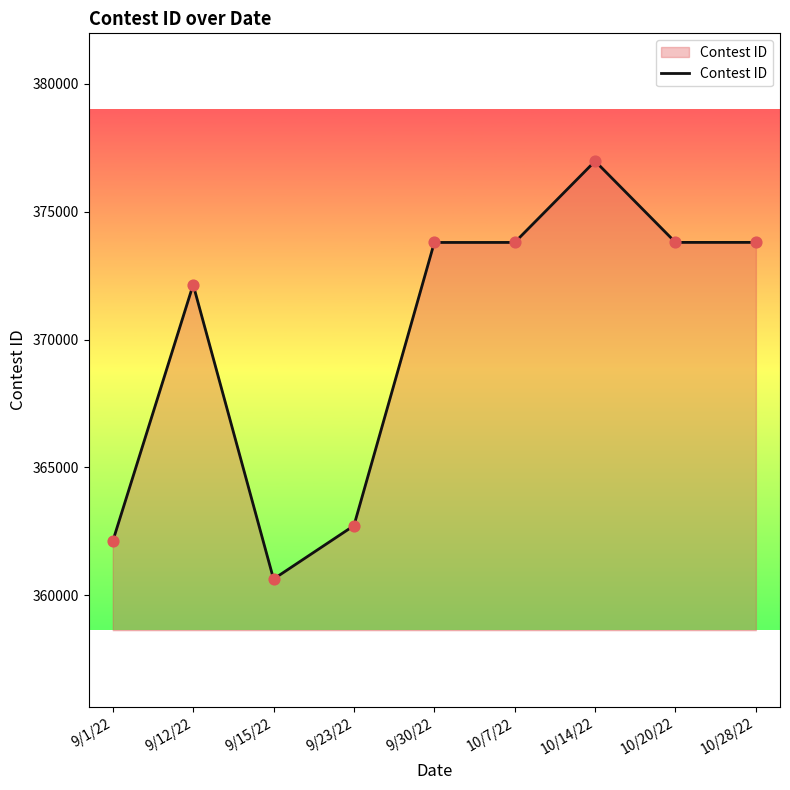

Between 9/30/22 and 9/1/22, which is larger?

9/30/22